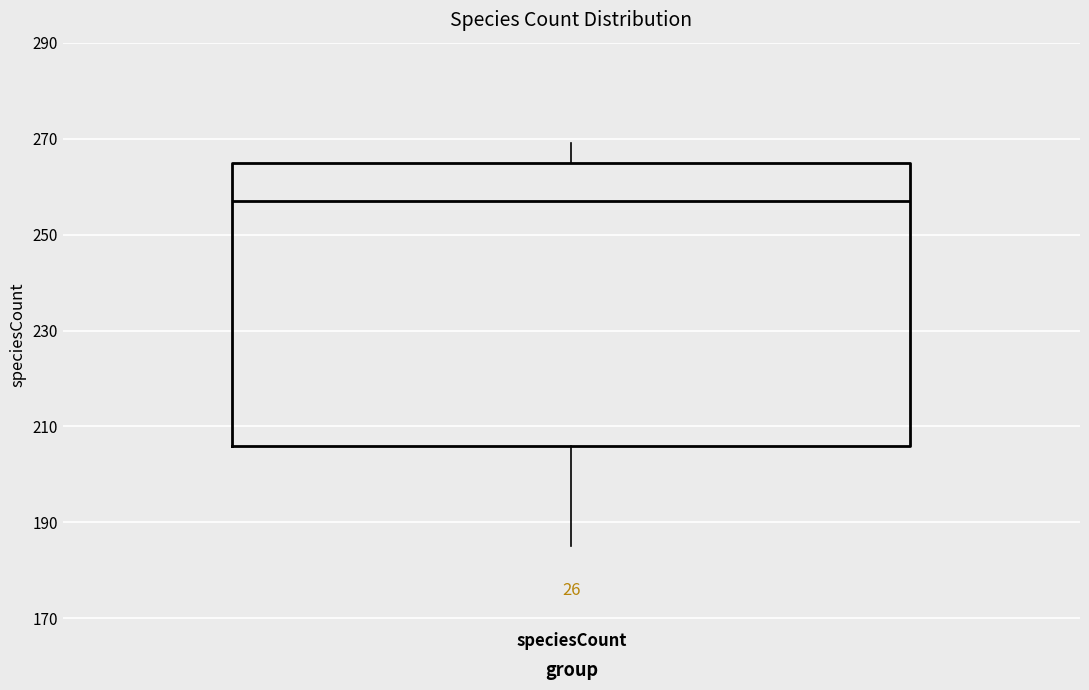

Read this box plot against the y-axis: the position of the median line, the range covered by the box, and the ends of both whiskers. The values are not printed on the chart, so give them approximately, as read against the axis.

median 258, box 206 to 266, whiskers 186 to 270